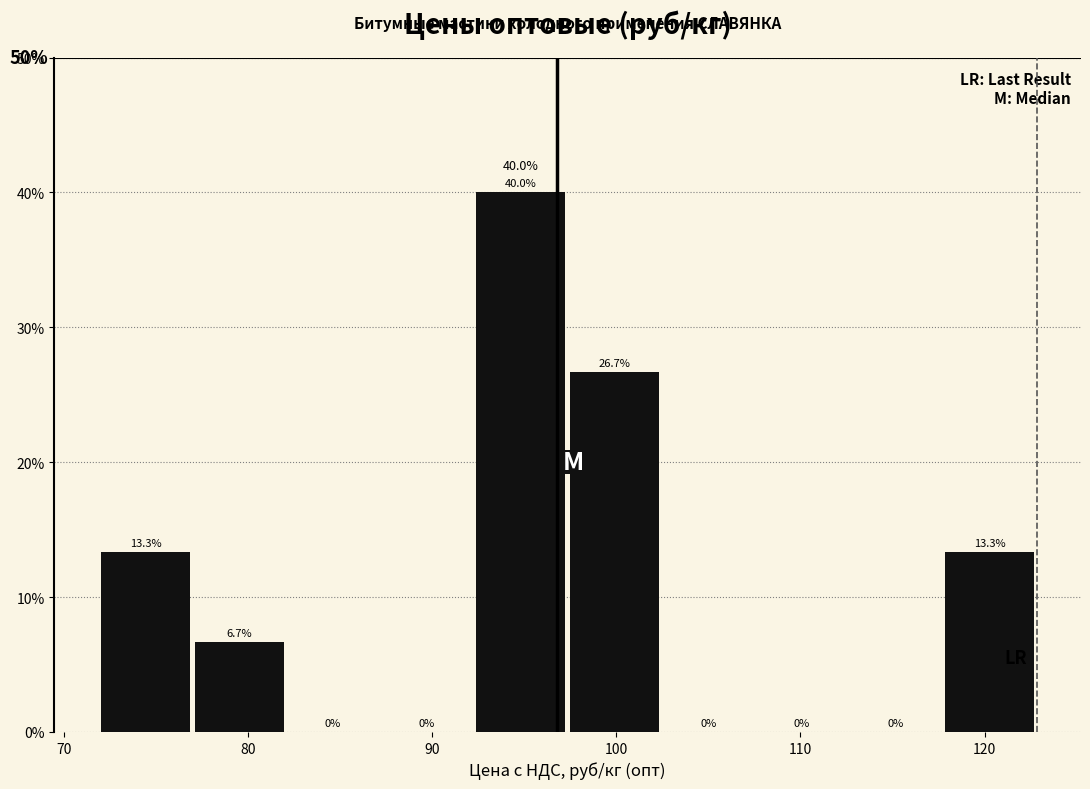

Reading left to right, transcribe this chart: for each bar, give the range it covers on the x-axis and its height. The bar edges are not printed on the chart, so give them approximately, as read against the axis.

72 to 77: 13.3
77 to 82: 6.7
82 to 87: 0.0
87 to 92: 0.0
92 to 97: 40.0
97 to 102: 26.7
102 to 108: 0.0
108 to 113: 0.0
113 to 118: 0.0
118 to 123: 13.3